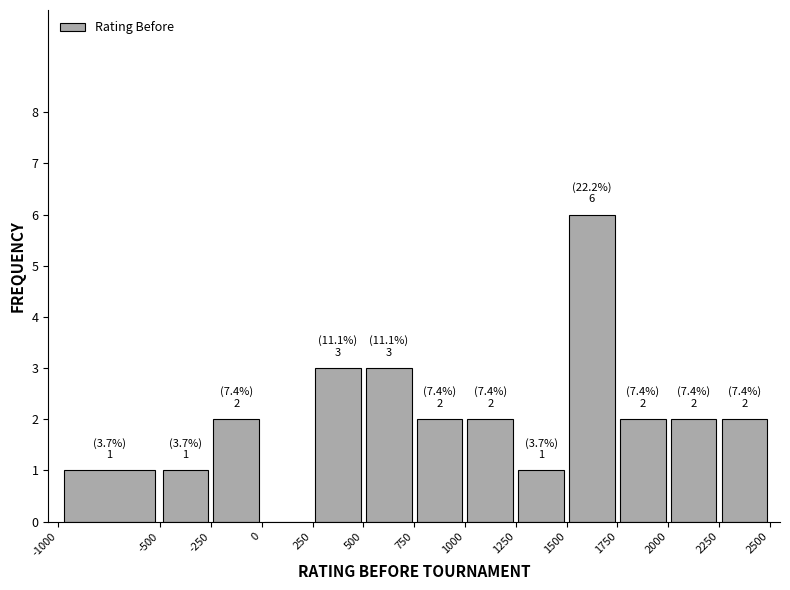

Which range on the x-axis has the tallest bar?

1500 to 1750